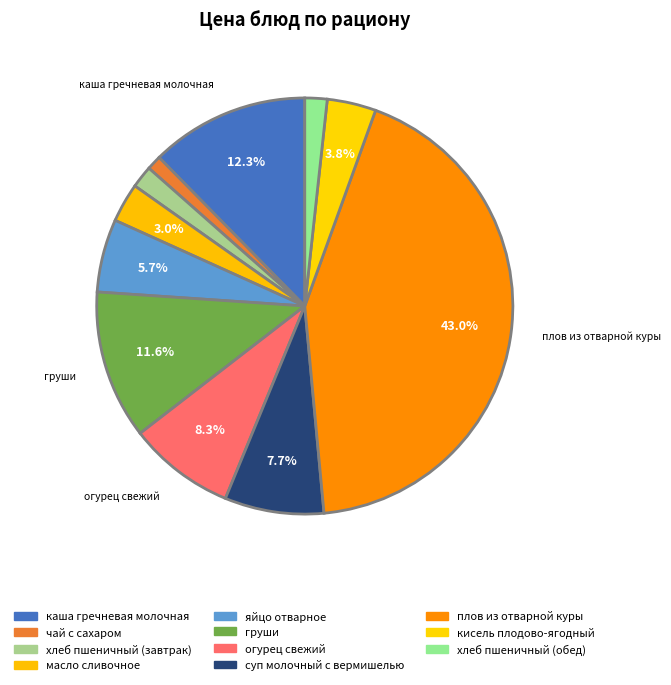

What percentage is the чай с сахаром slice, to the nearest percent?

1%